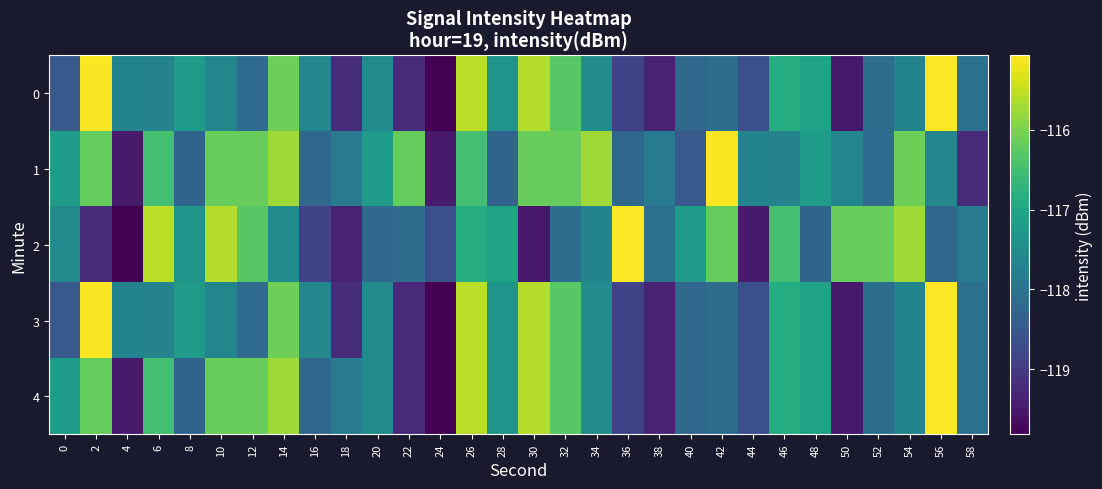

Count the number of categories in the chart.

30